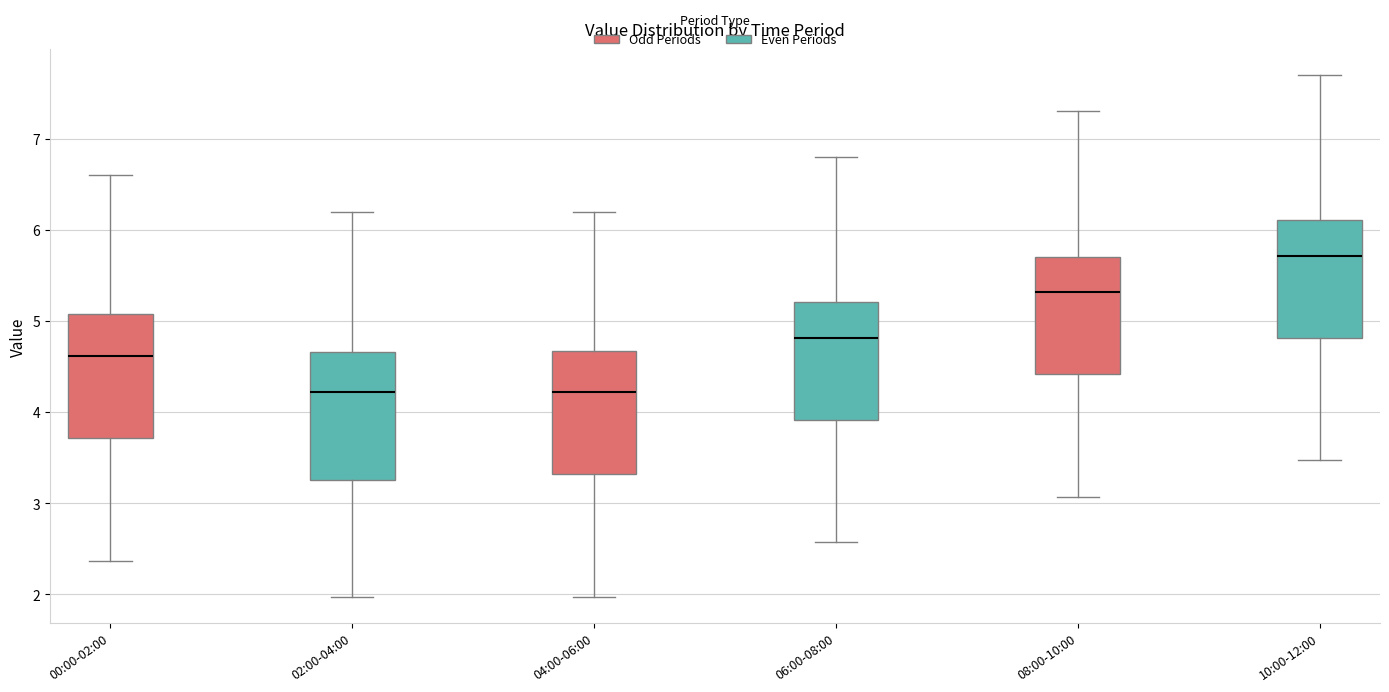

Reading left to right, read every box against the y-axis: the position of its median line, the range the box covers, and the ends of its whiskers. The values are not printed on the chart, so give them approximately, as read against the axis.

00:00-02:00: median 4.6, box 3.7 to 5.1, whiskers 2.4 to 6.6
02:00-04:00: median 4.2, box 3.3 to 4.7, whiskers 2.0 to 6.2
04:00-06:00: median 4.2, box 3.3 to 4.7, whiskers 2.0 to 6.2
06:00-08:00: median 4.8, box 3.9 to 5.2, whiskers 2.6 to 6.8
08:00-10:00: median 5.3, box 4.4 to 5.7, whiskers 3.1 to 7.3
10:00-12:00: median 5.7, box 4.8 to 6.1, whiskers 3.5 to 7.7